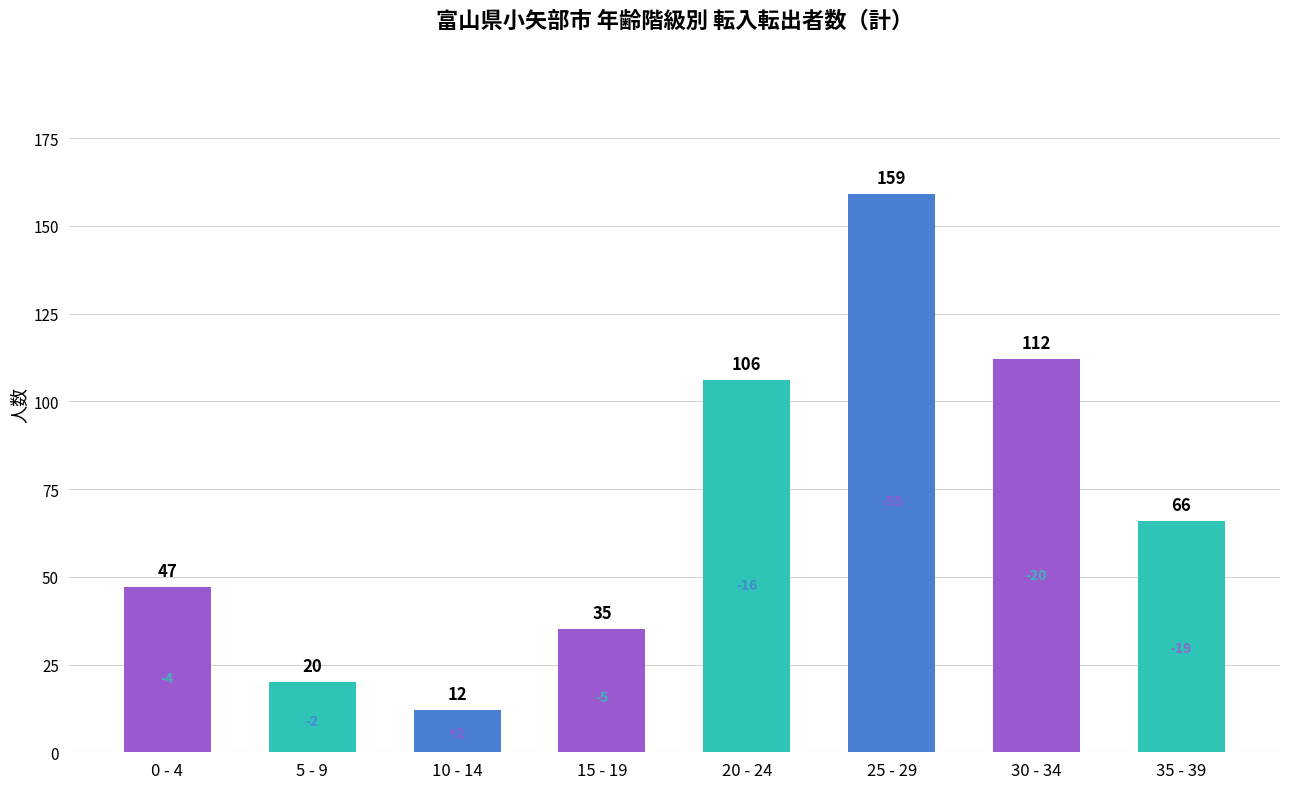

Rank the categories by value from highest to lowest.

25 - 29, 30 - 34, 20 - 24, 35 - 39, 0 - 4, 15 - 19, 5 - 9, 10 - 14